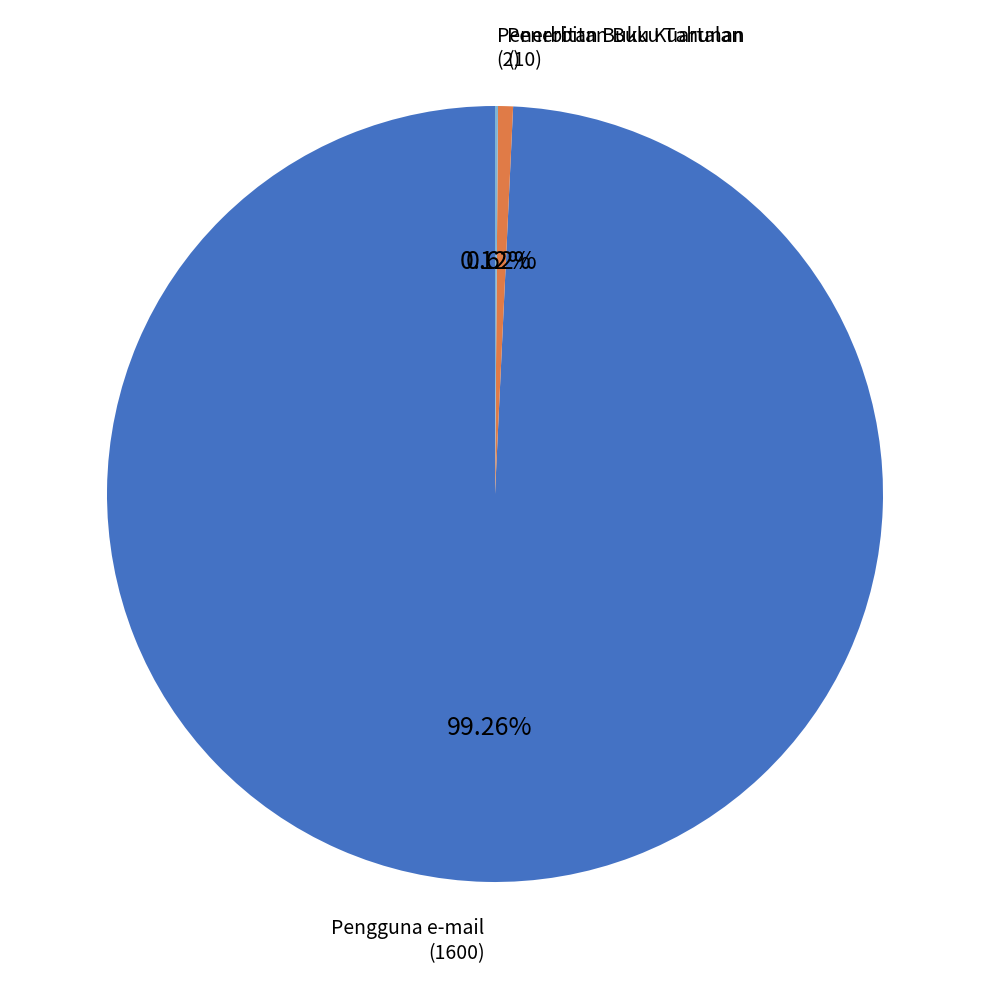

Is there a majority slice in this chart?

Yes